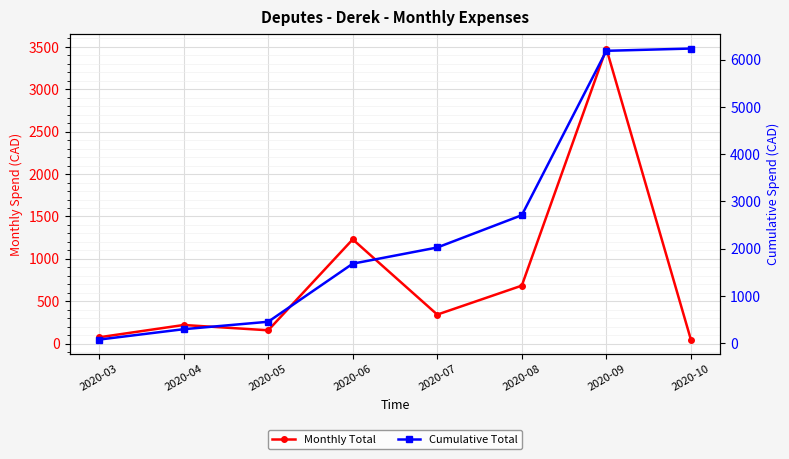

At which category does the chart reach its peak across all series?

2020-10